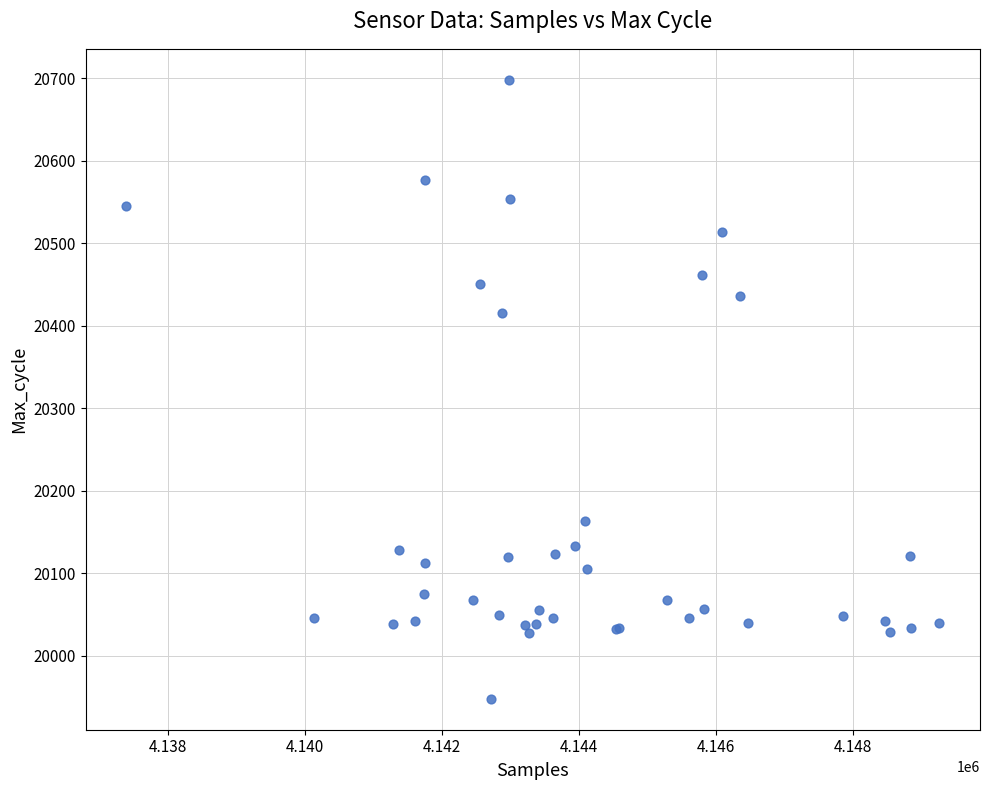

What Y value in the scatter plot is closest to 20323?

20416